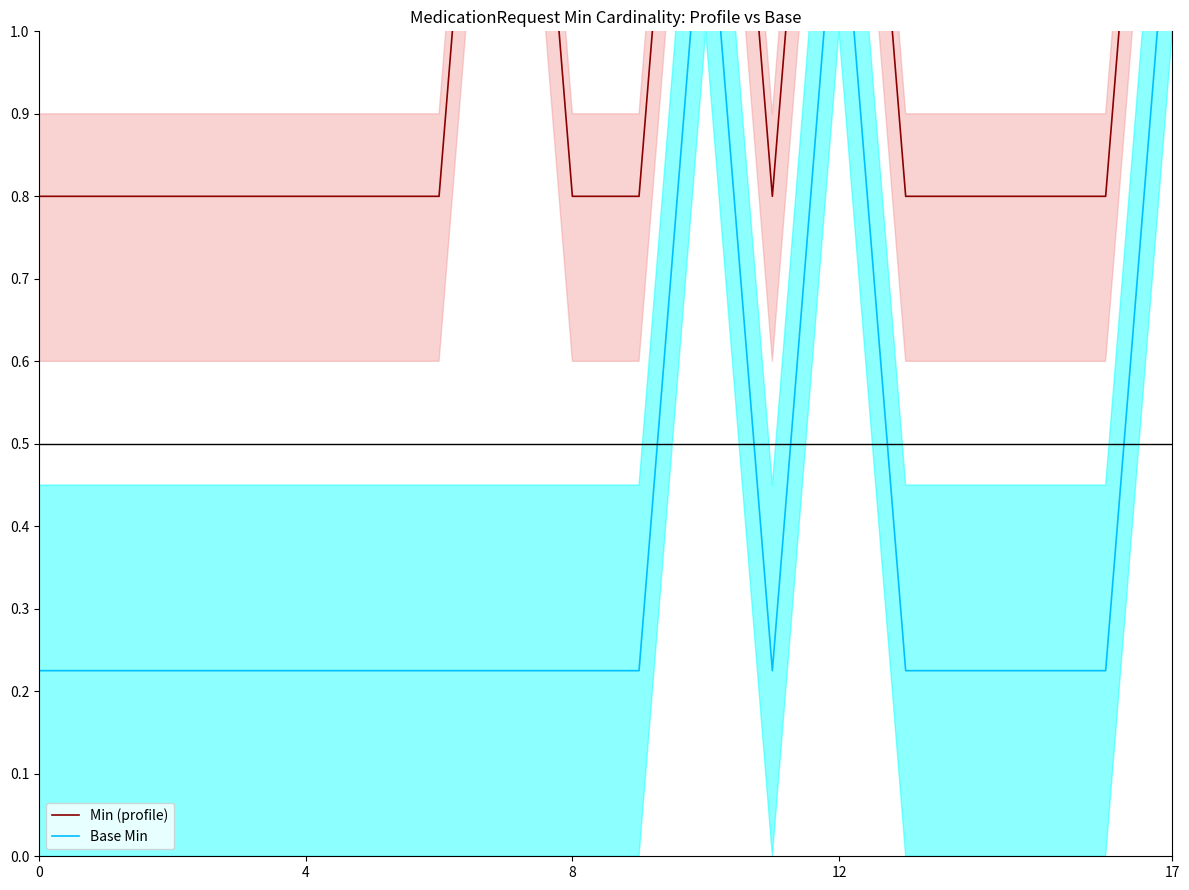

List the series in order of their overall mean, highest first.

Min (profile), Base Min